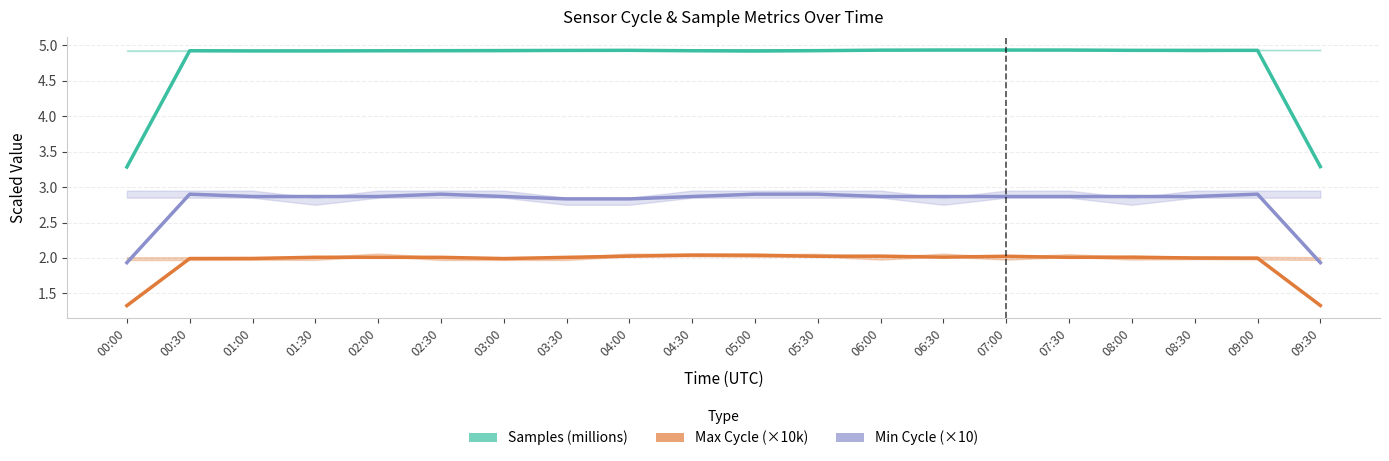

Is it true that Samples (millions) equals 4.5 at 00:00?

False